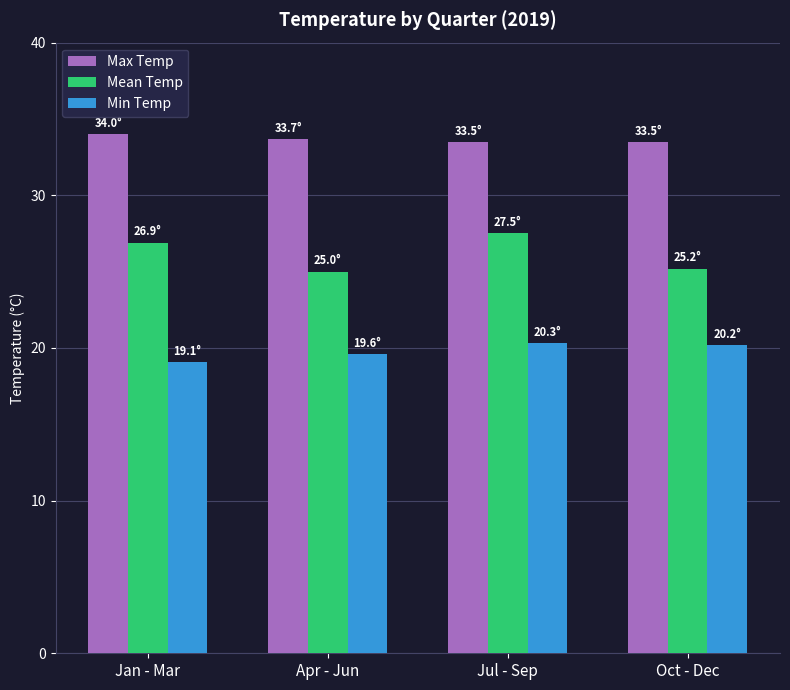

How many bars are there in each group?

3